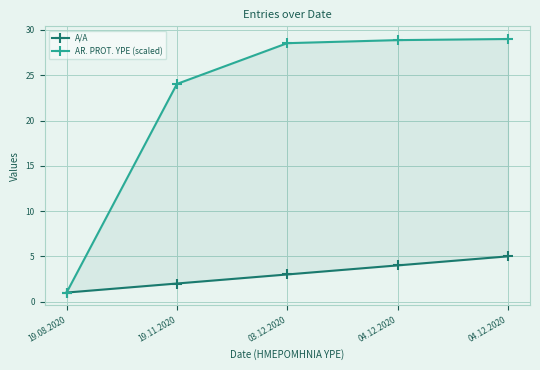

What are all the series names shown in the legend?

A/A, AR. PROT. YPE (scaled)